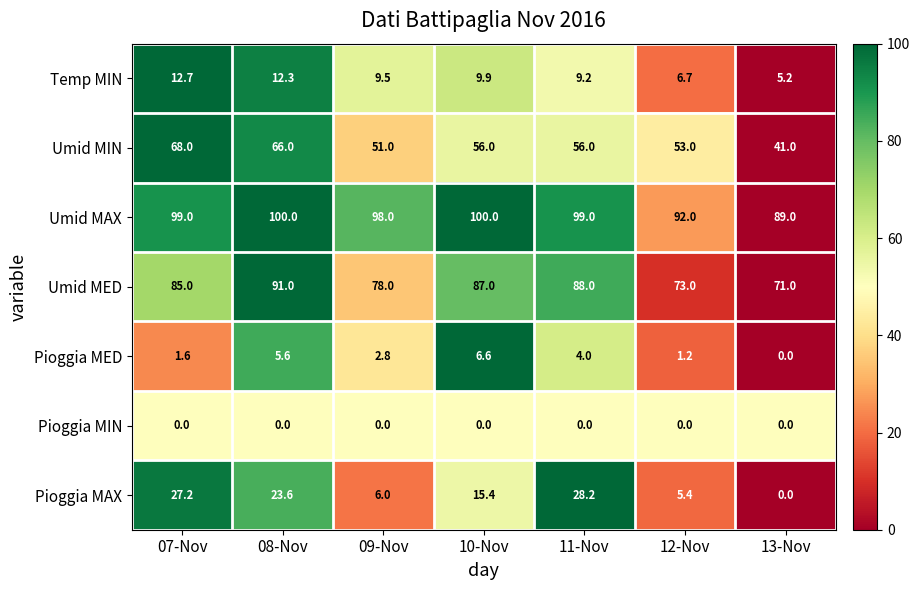

What is the greatest value displayed?

100.0